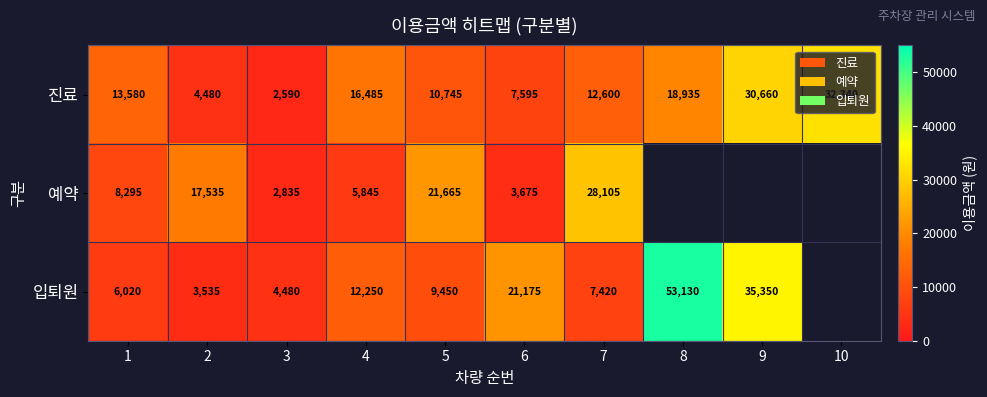

How many distinct data groups are displayed?

3